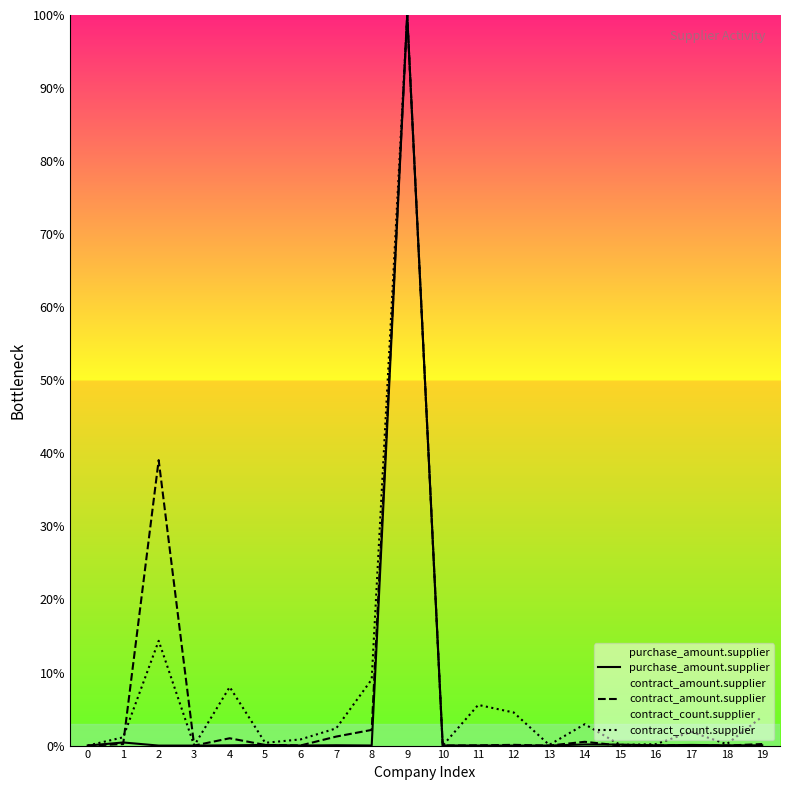

How many data points does each series have?

20